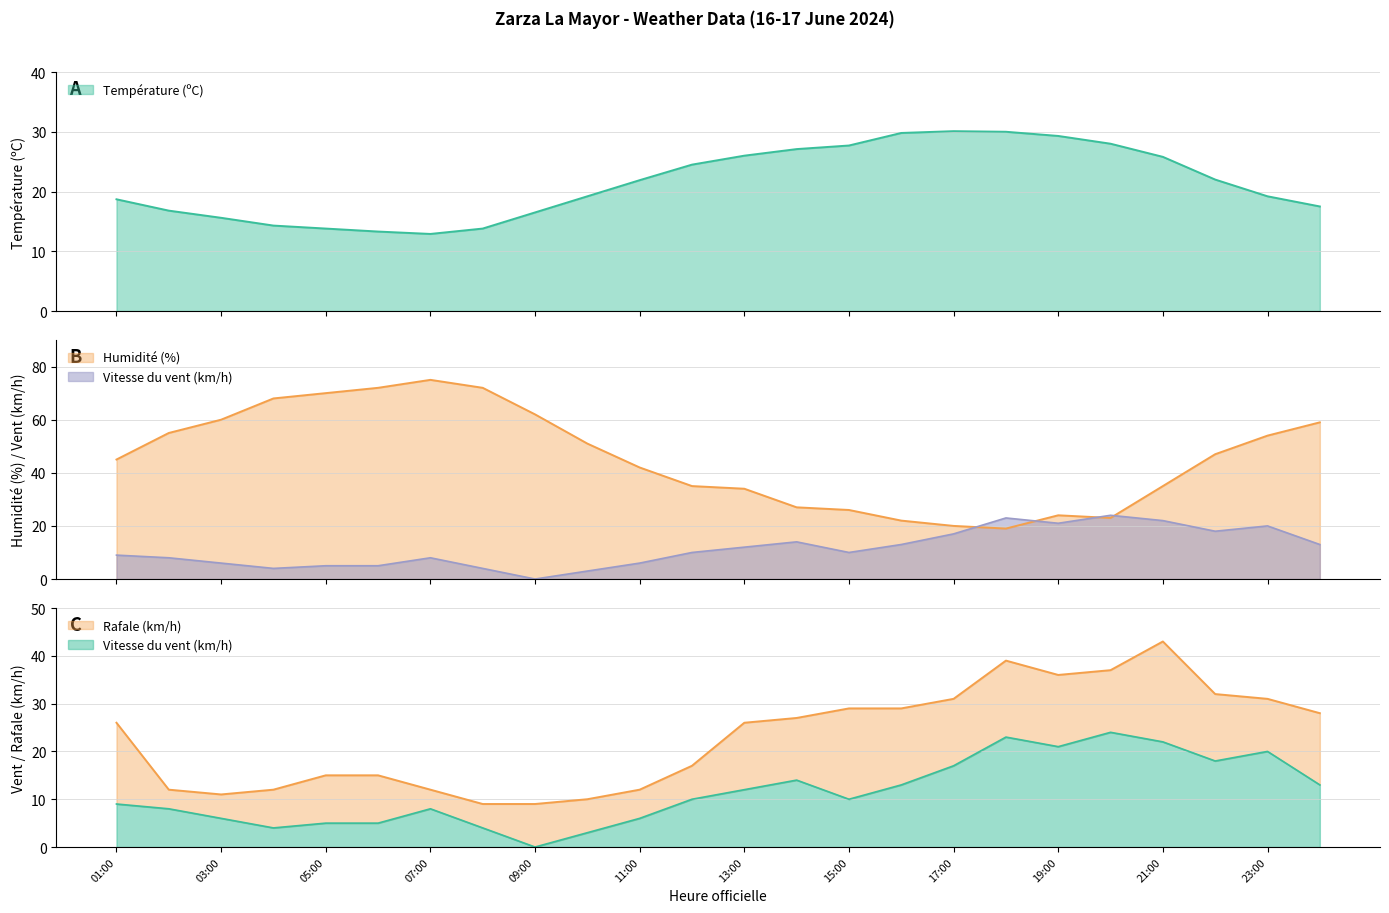

Rank the series by their maximum value, from highest to lowest.

Humidité (%), Rafale (km/h), Température (ºC), Vitesse du vent (km/h)